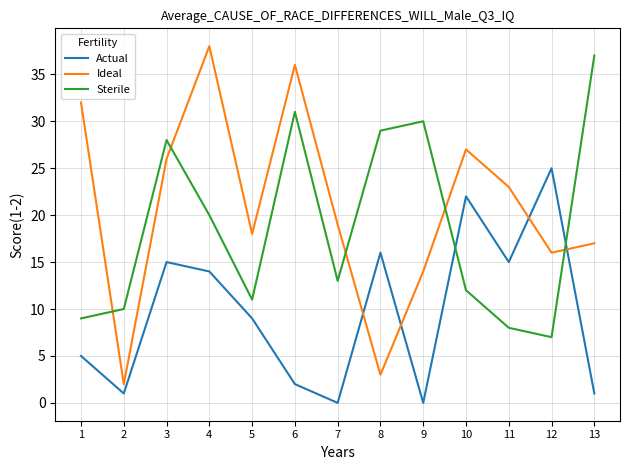

Rank the series at 8 from highest to lowest value.

Sterile, Actual, Ideal